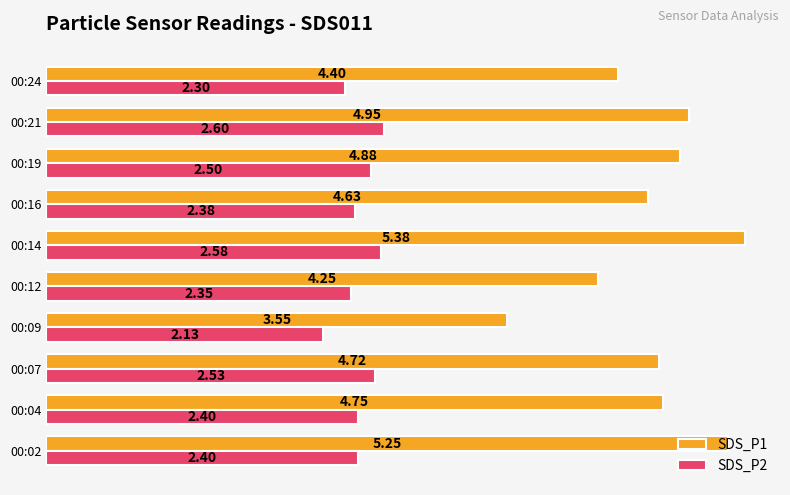

What is the difference between the maximum and minimum values in the SDS_P2 series?

0.5